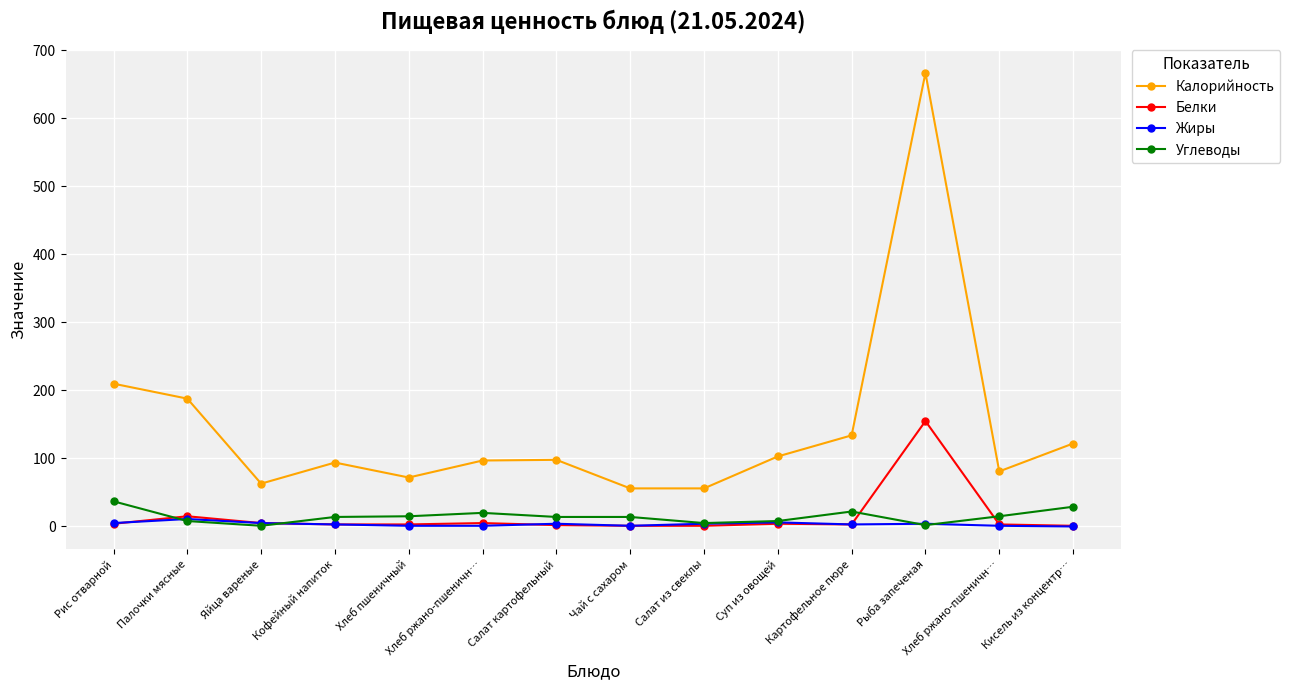

How many series are shown in this chart?

4